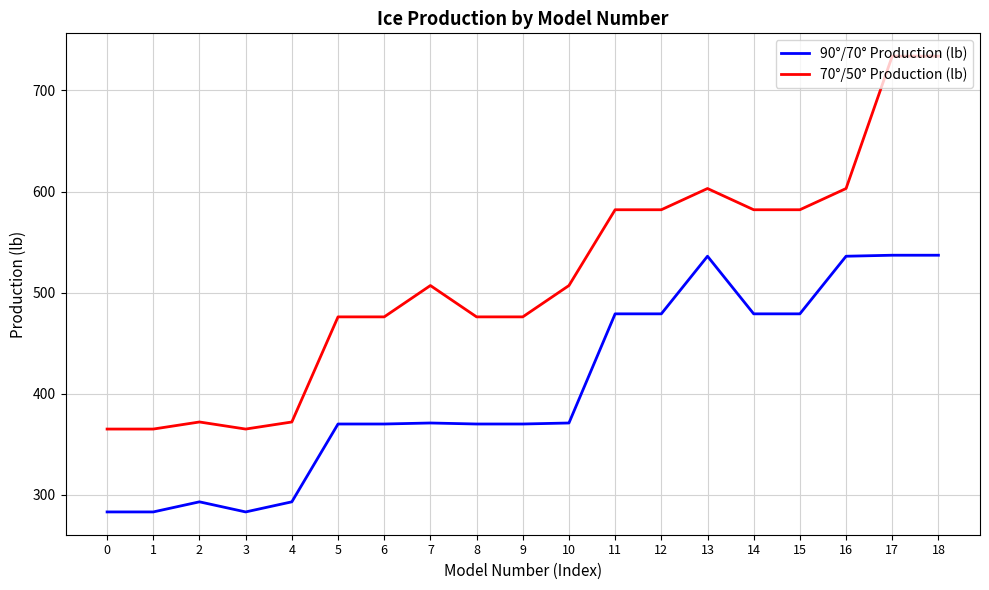

Rank the series by their average value, from highest to lowest.

70°/50° Production (lb), 90°/70° Production (lb)